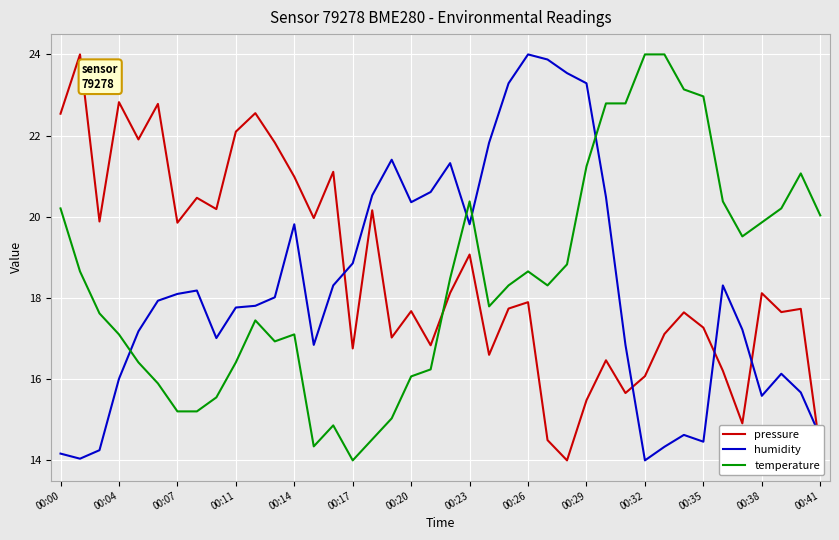

What is the difference between the maximum and minimum values in the humidity series?

10.0